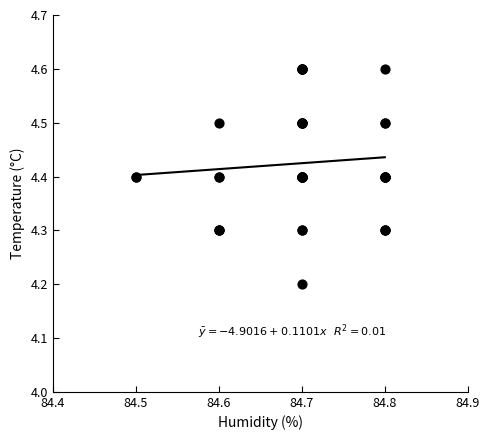

What Y value in the scatter plot is closest to 4?

4.2